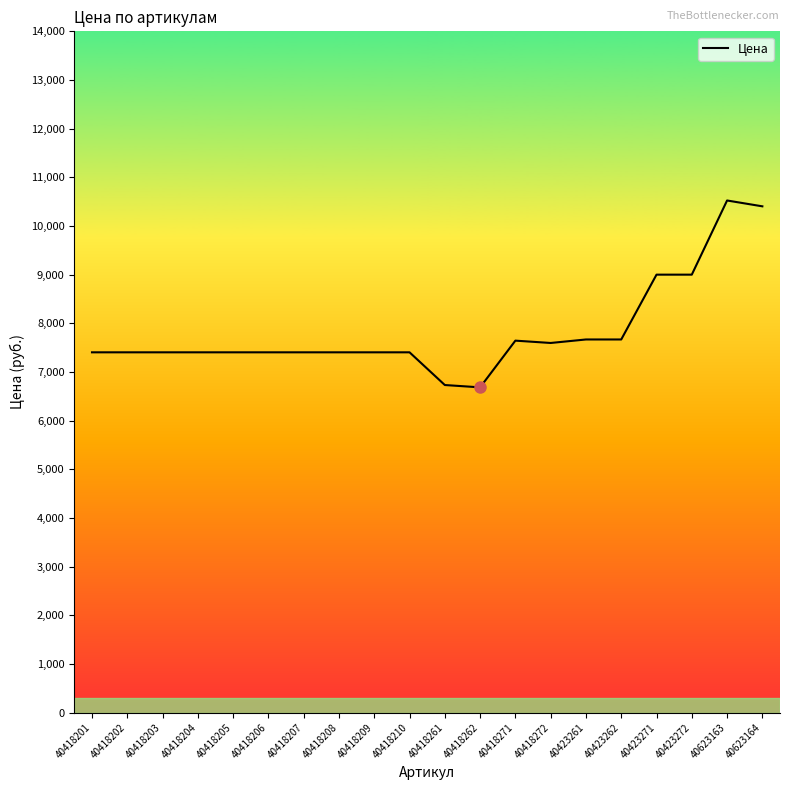

What is the ratio of the value at 40623163 to the value at 40423272?

1.2